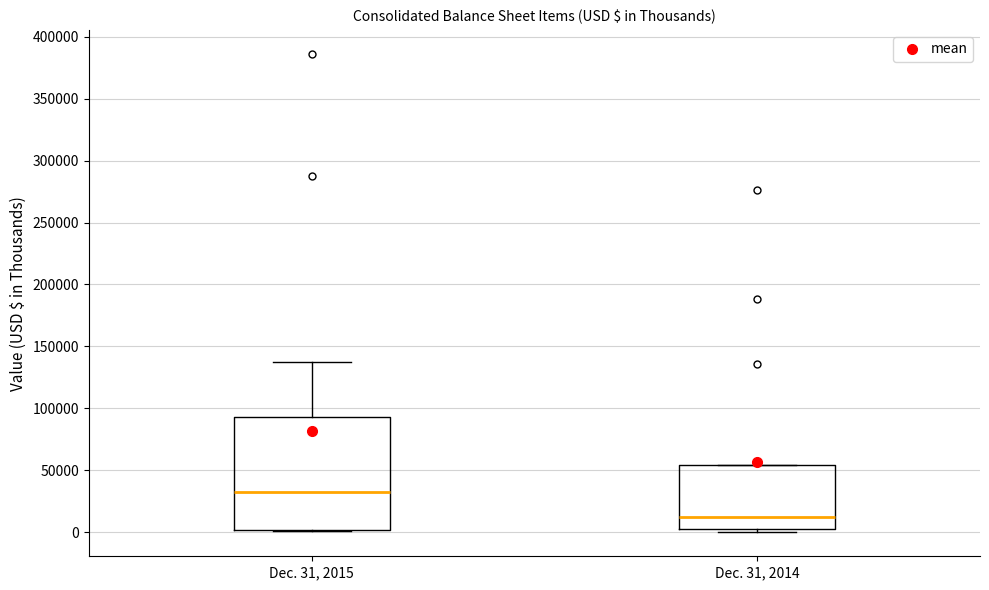

Which box's median line is the highest?

Dec. 31, 2015